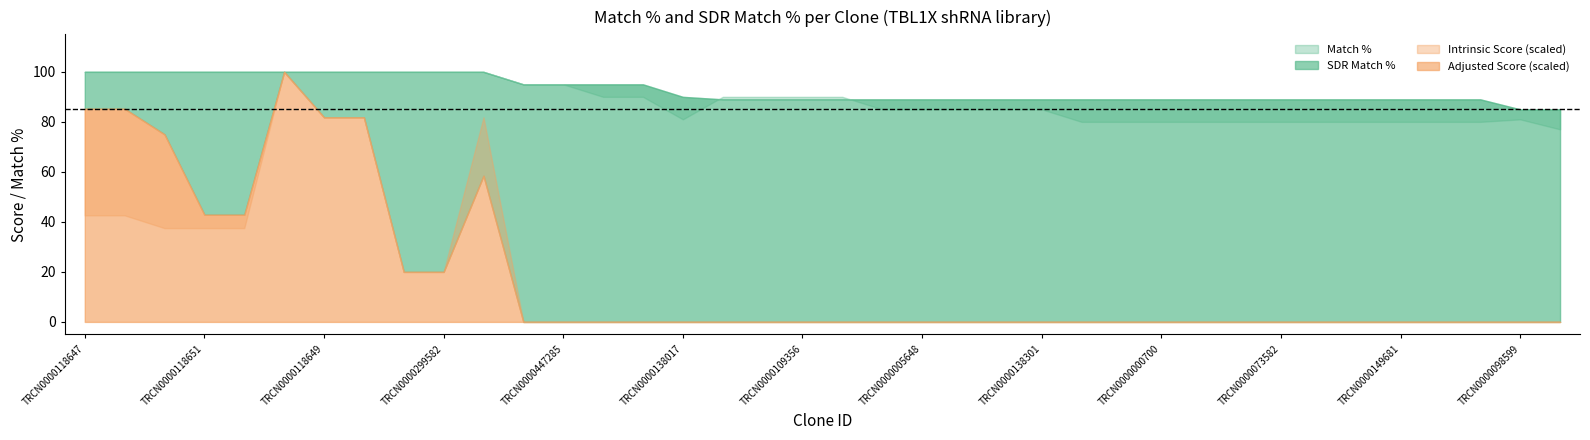

Where does the SDR Match % series first go above 89?

TRCN0000118647